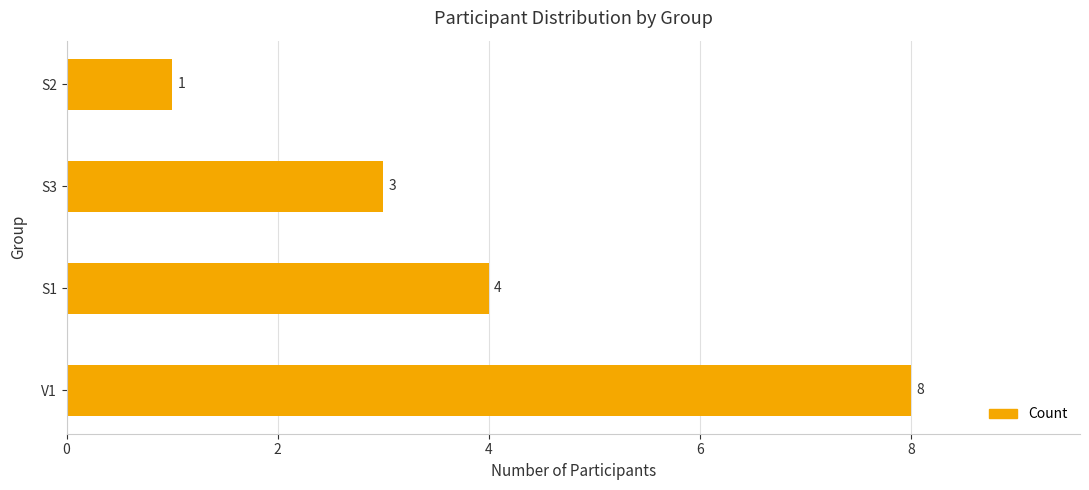

What is the sum of all values?

16